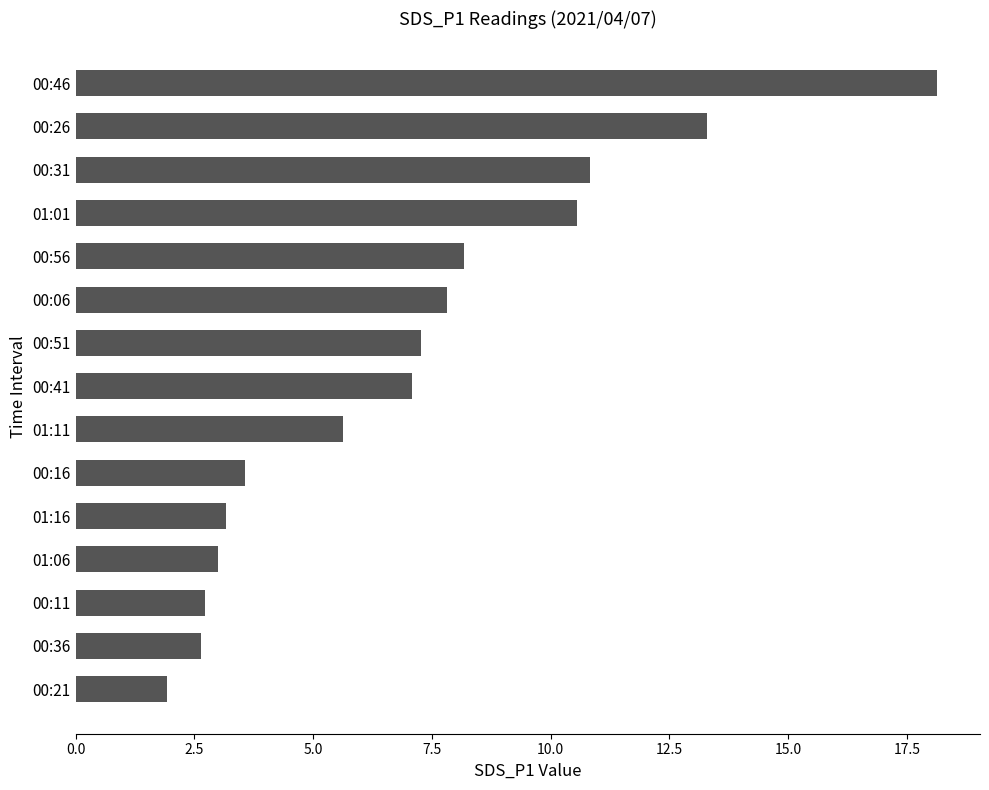

The value at 00:16 is 5.1. True or false?

False